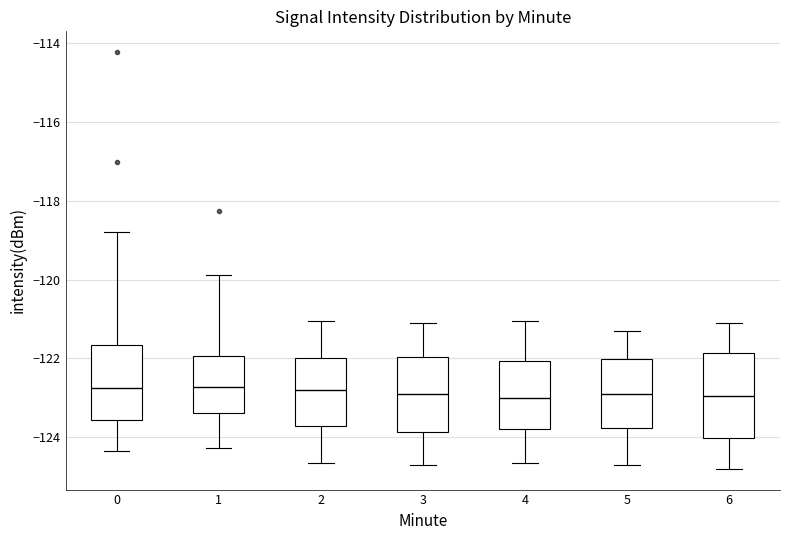

Where is the upper edge of the box at x = 0 on the y-axis? The values are not printed on the chart, so give them approximately, as read against the axis.

-121.6